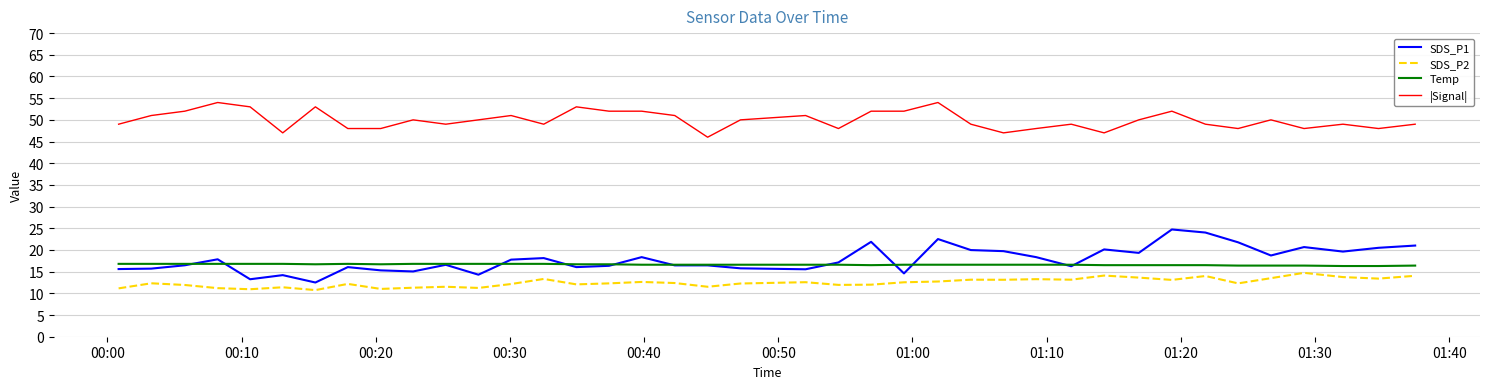

True or false: SDS_P2 and Temp cross at least once.

False